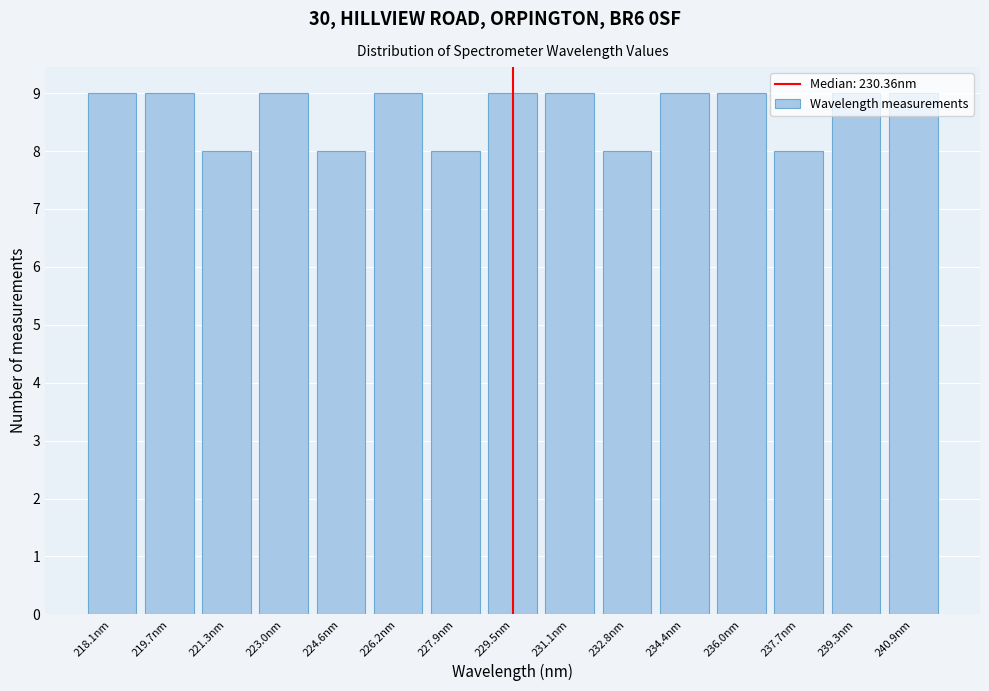

The chart shows a value of 8 at 227.9nm. True or false?

True